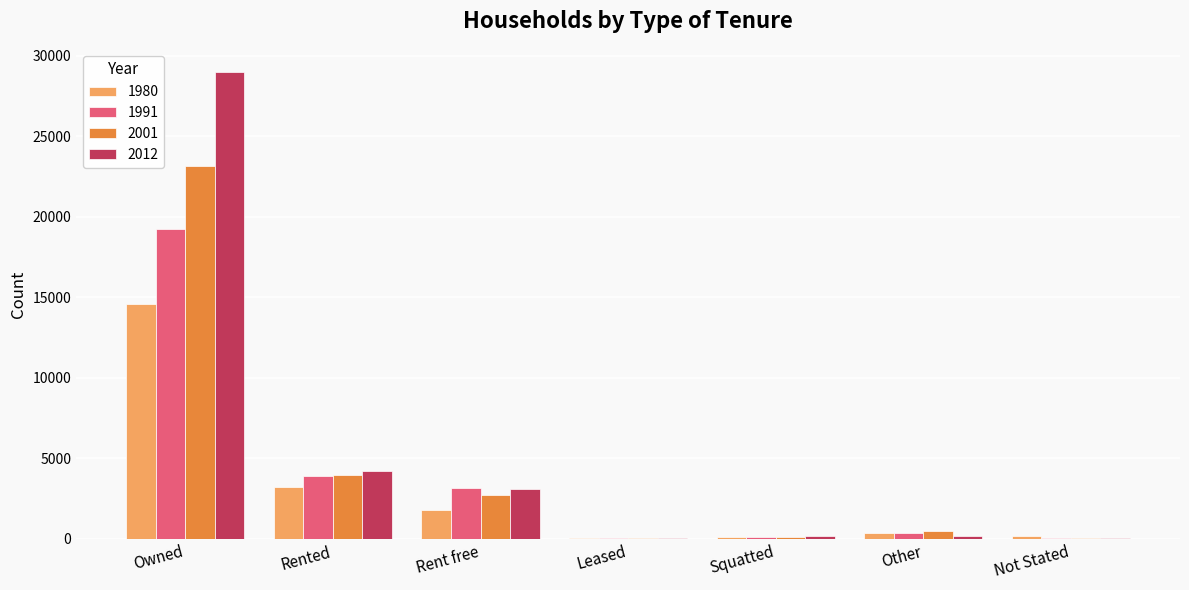

Which category has the highest value across all series?

Owned